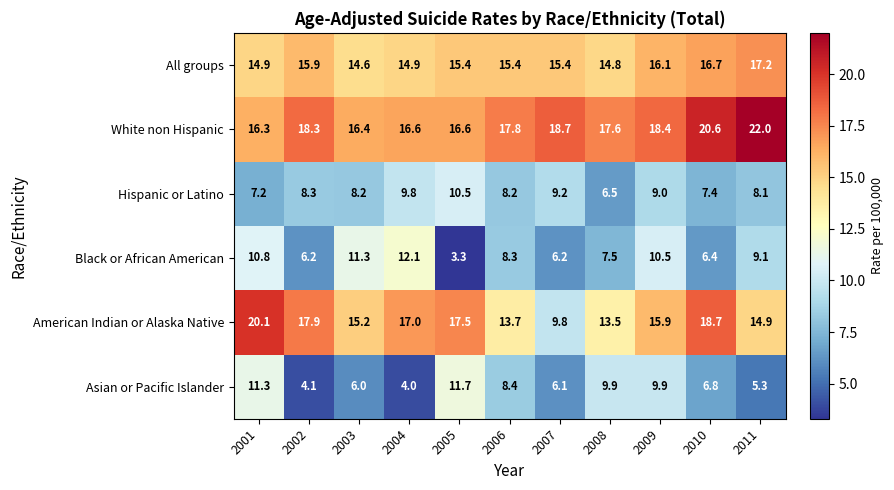

At how many categories does at least one series exceed 15?

11